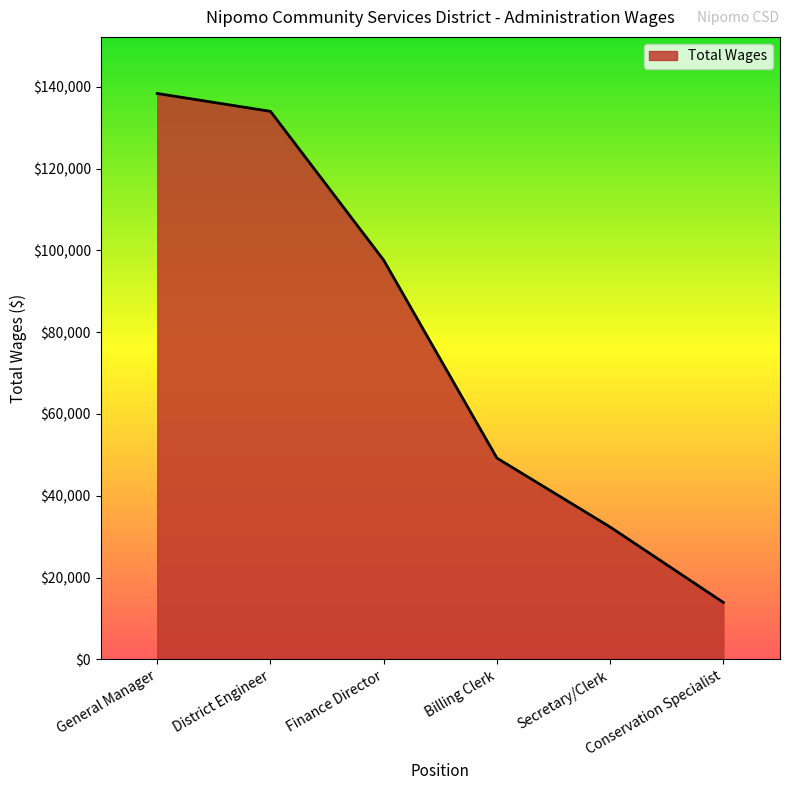

What is the change in value from General Manager to District Engineer?

-4369